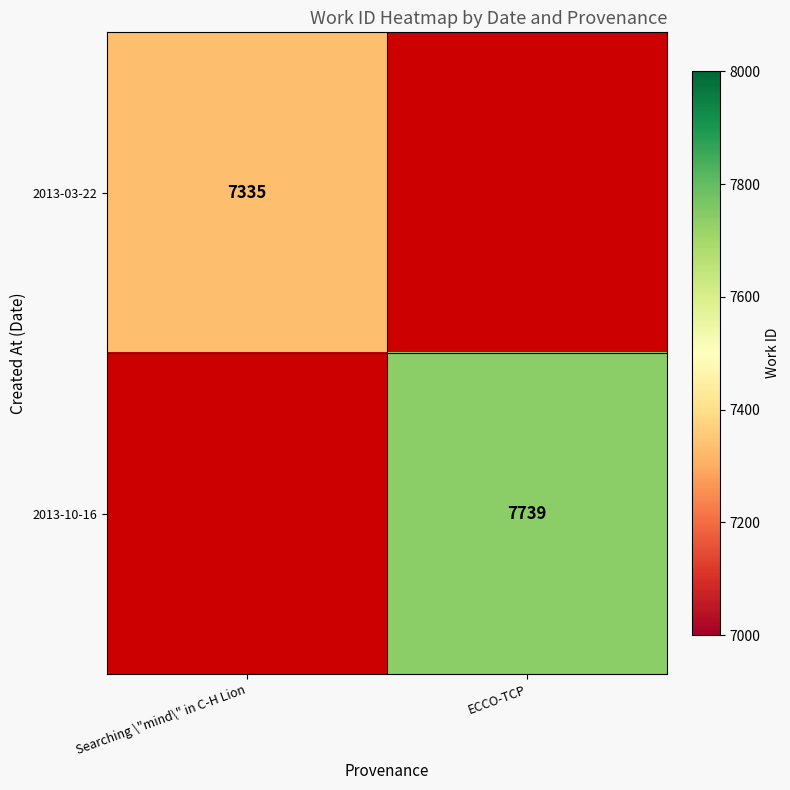

What is the smallest value displayed?

7335.0